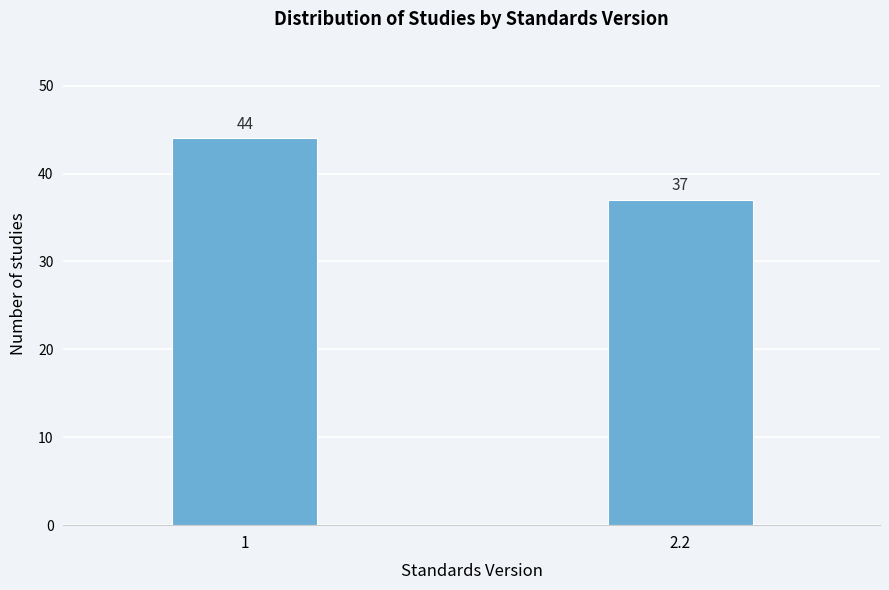

Reading left to right, extract all data points from this chart.

44	37